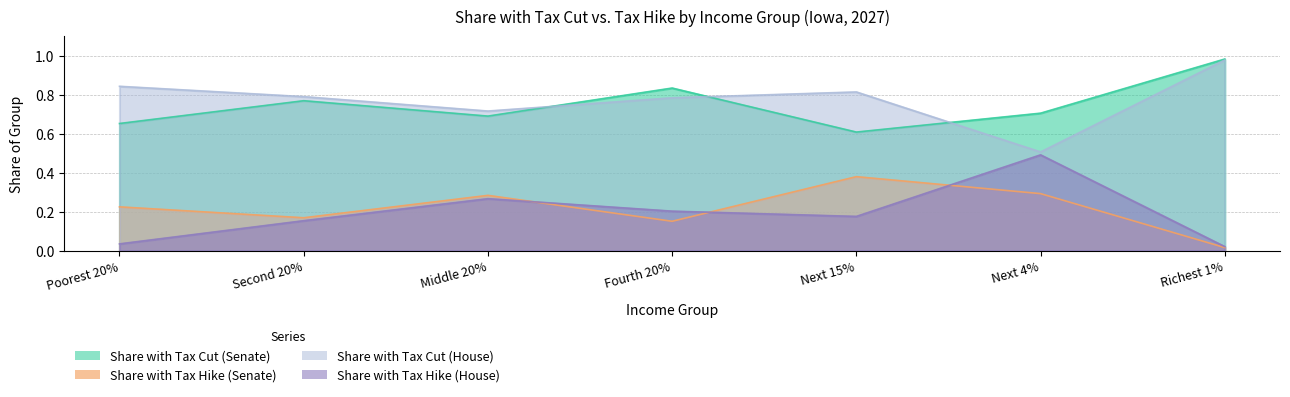

Reading left to right, extract all data points from this chart.

Share with Tax Cut (Senate): Poorest 20%=0.7	Second 20%=0.8	Middle 20%=0.7	Fourth 20%=0.8	Next 15%=0.6	Next 4%=0.7	Richest 1%=1.0
Share with Tax Hike (Senate): Poorest 20%=0.2	Second 20%=0.2	Middle 20%=0.3	Fourth 20%=0.2	Next 15%=0.4	Next 4%=0.3	Richest 1%=0.0
Share with Tax Cut (House): Poorest 20%=0.8	Second 20%=0.8	Middle 20%=0.7	Fourth 20%=0.8	Next 15%=0.8	Next 4%=0.5	Richest 1%=1.0
Share with Tax Hike (House): Poorest 20%=0.0	Second 20%=0.2	Middle 20%=0.3	Fourth 20%=0.2	Next 15%=0.2	Next 4%=0.5	Richest 1%=0.0